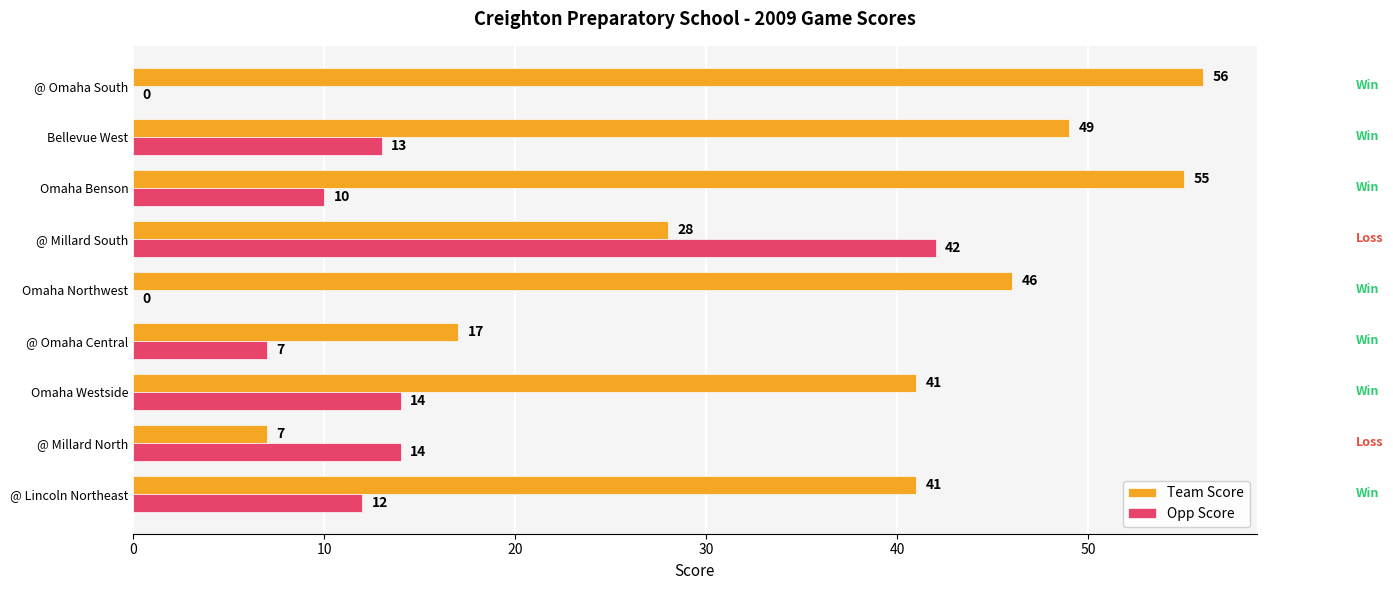

What is the maximum value shown in the chart?

56